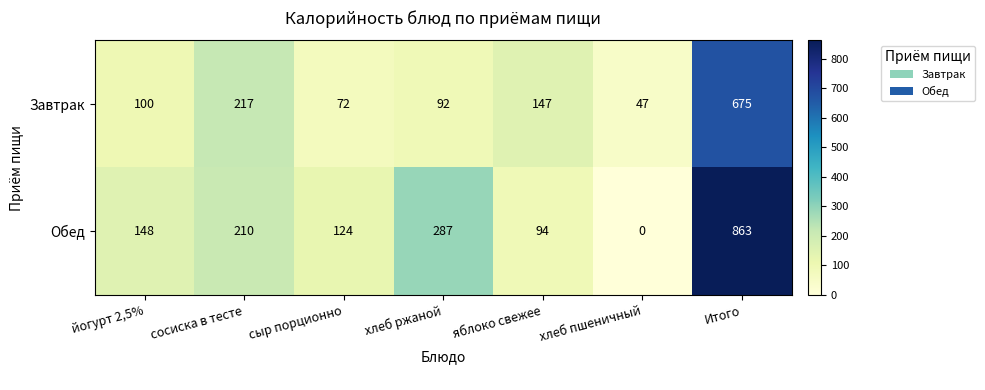

What is the maximum value shown in the chart?

863